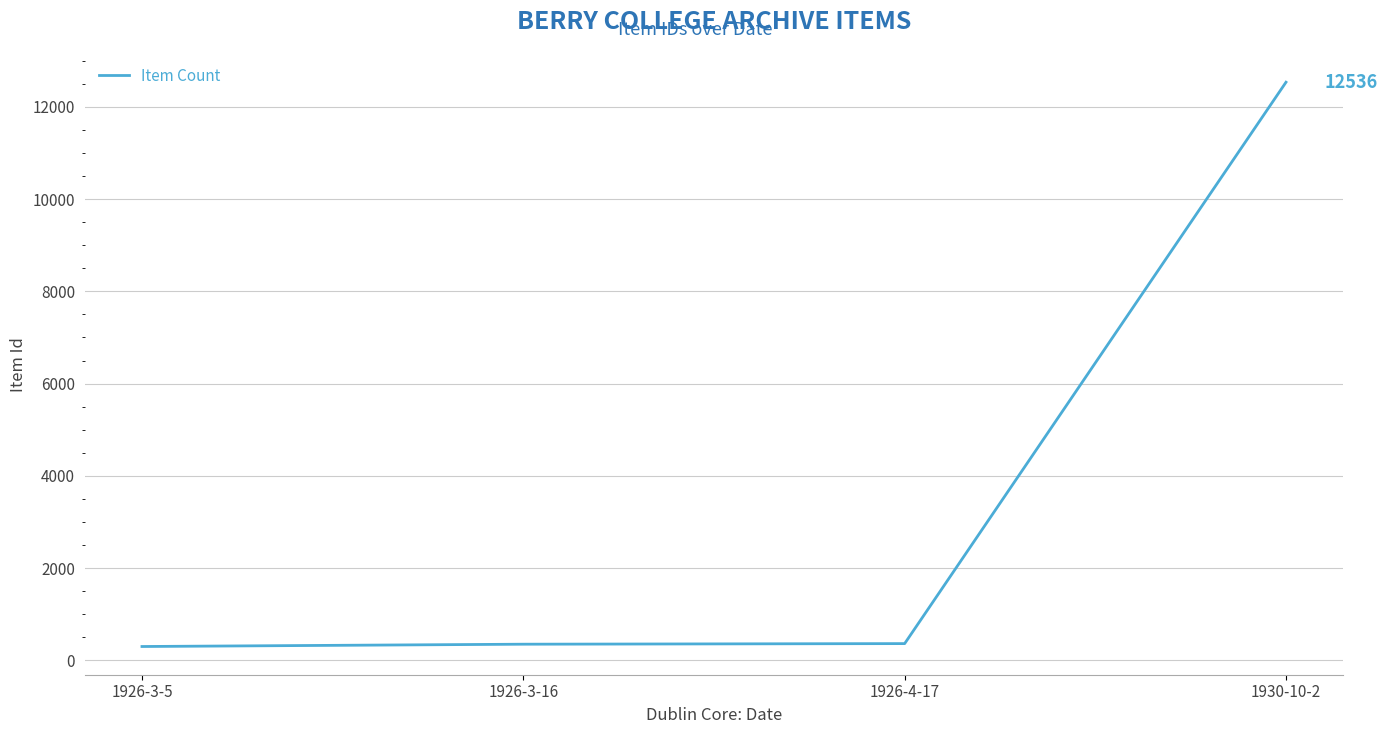

Between 1930-10-2 and 1926-3-5, which is larger?

1930-10-2